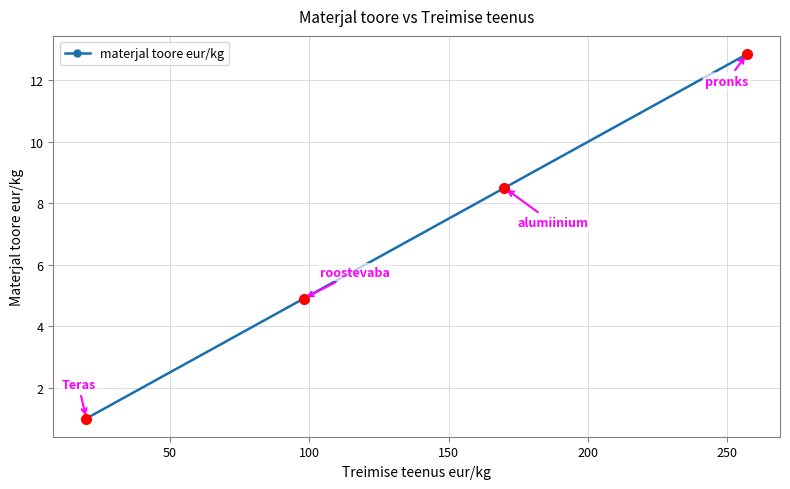

Does the chart have visible grid lines?

Yes